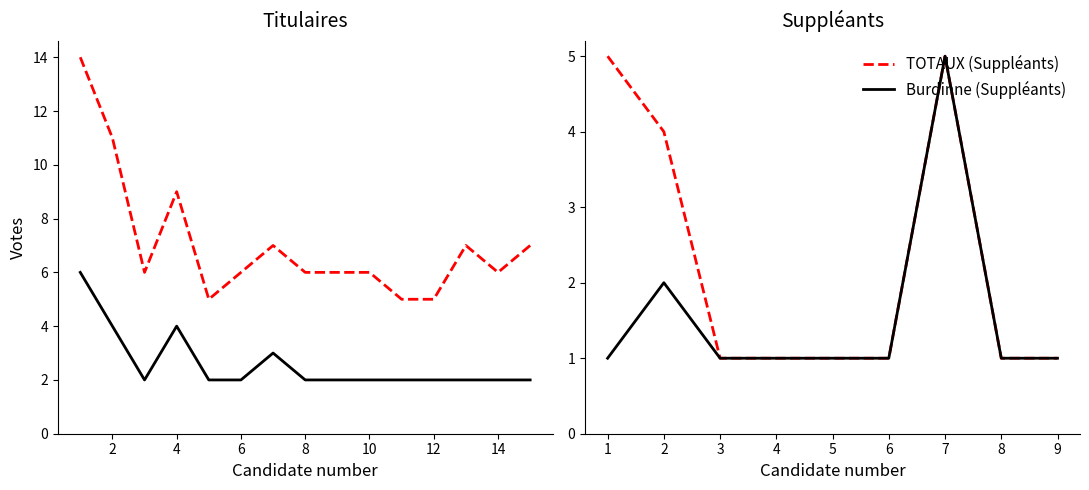

True or false: TOTAUX (Titulaires) has a value of 6 at 9.

True